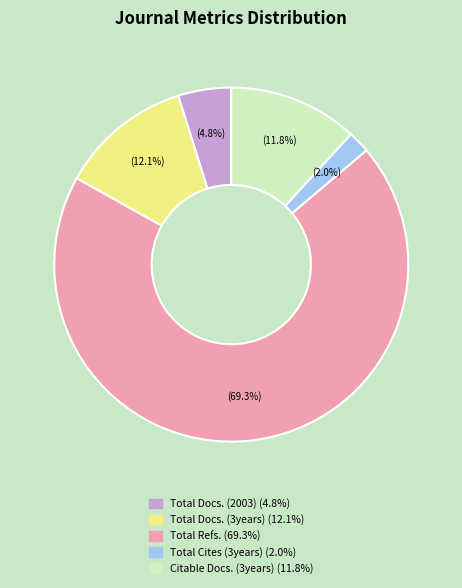

What percentage is the Total Docs. (3years) slice, to the nearest percent?

12%